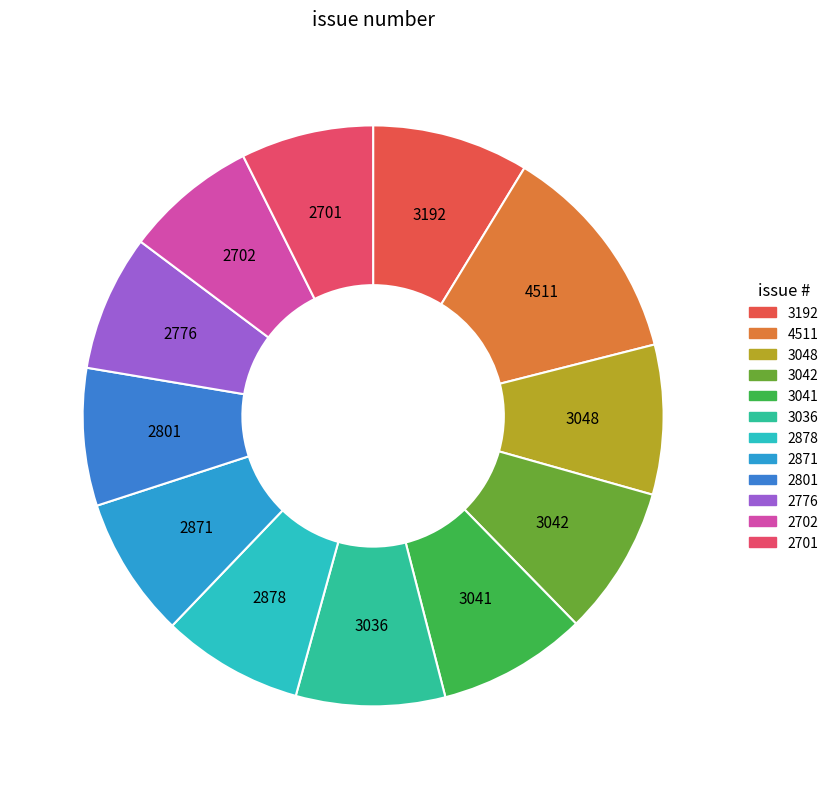

Does any single category account for the majority?

No